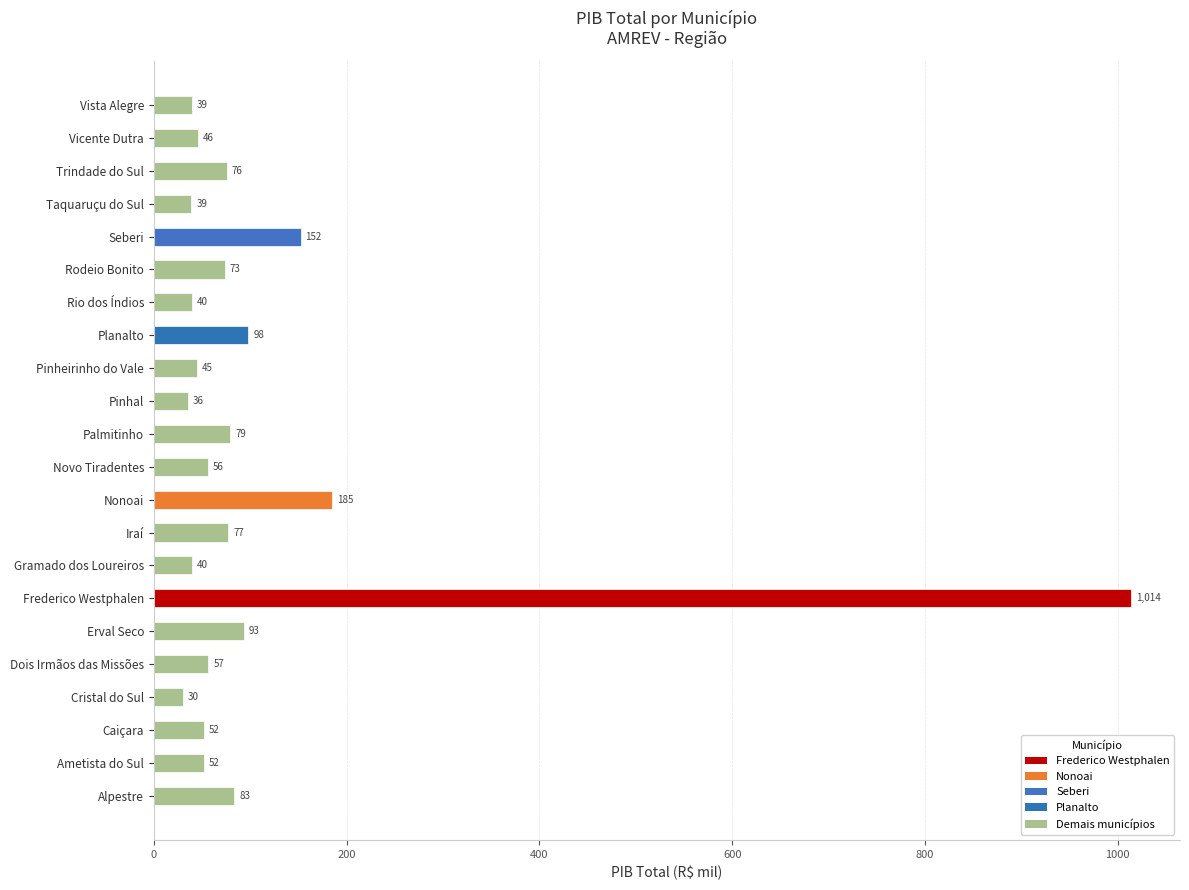

Which has a higher value, Rodeio Bonito or Cristal do Sul?

Rodeio Bonito